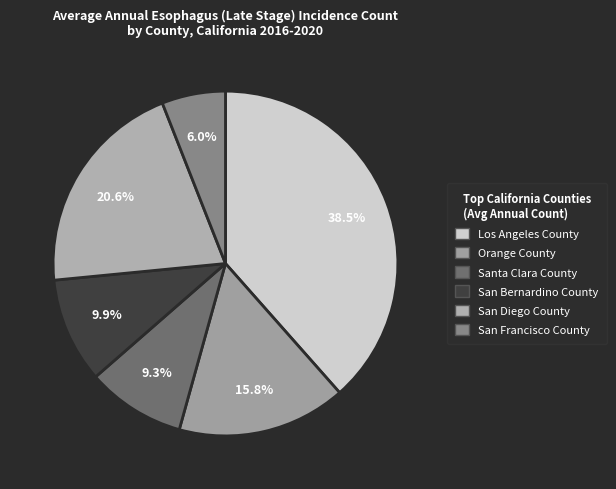

Does any single category account for the majority?

No